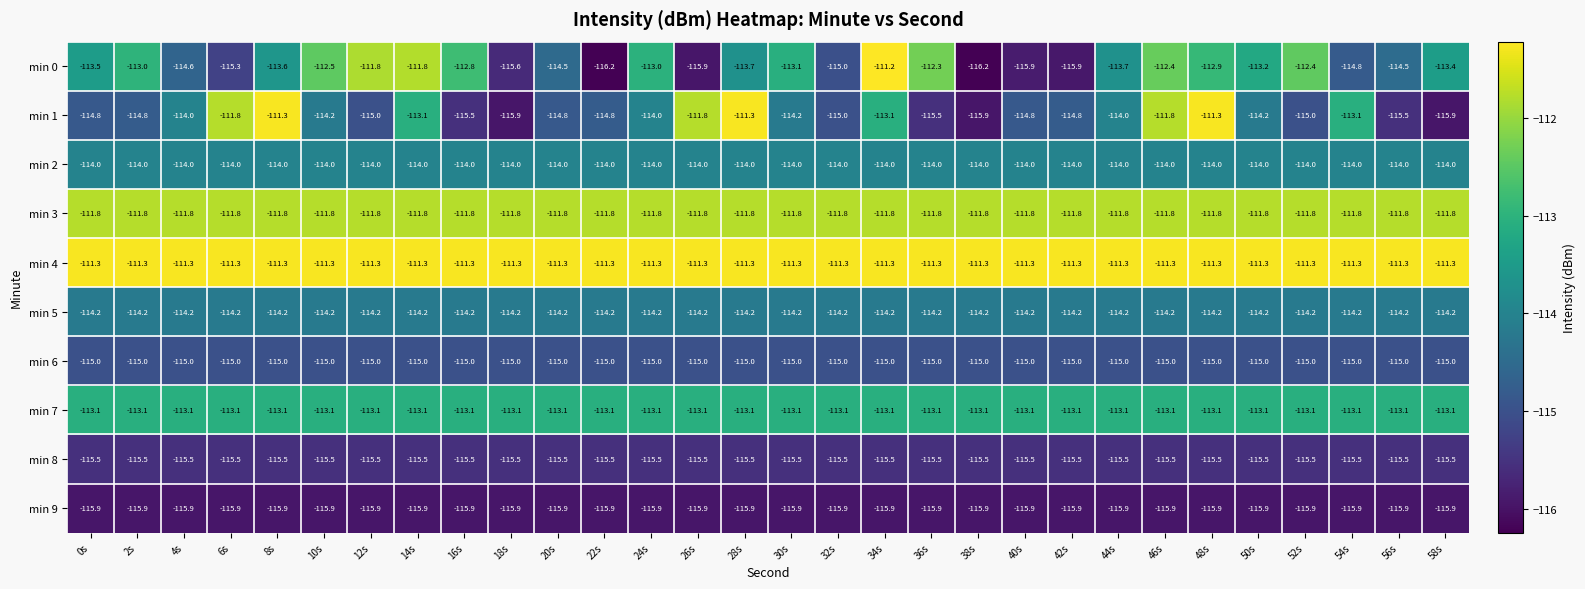

The value of min 3 at 16s is -176.1. True or false?

False